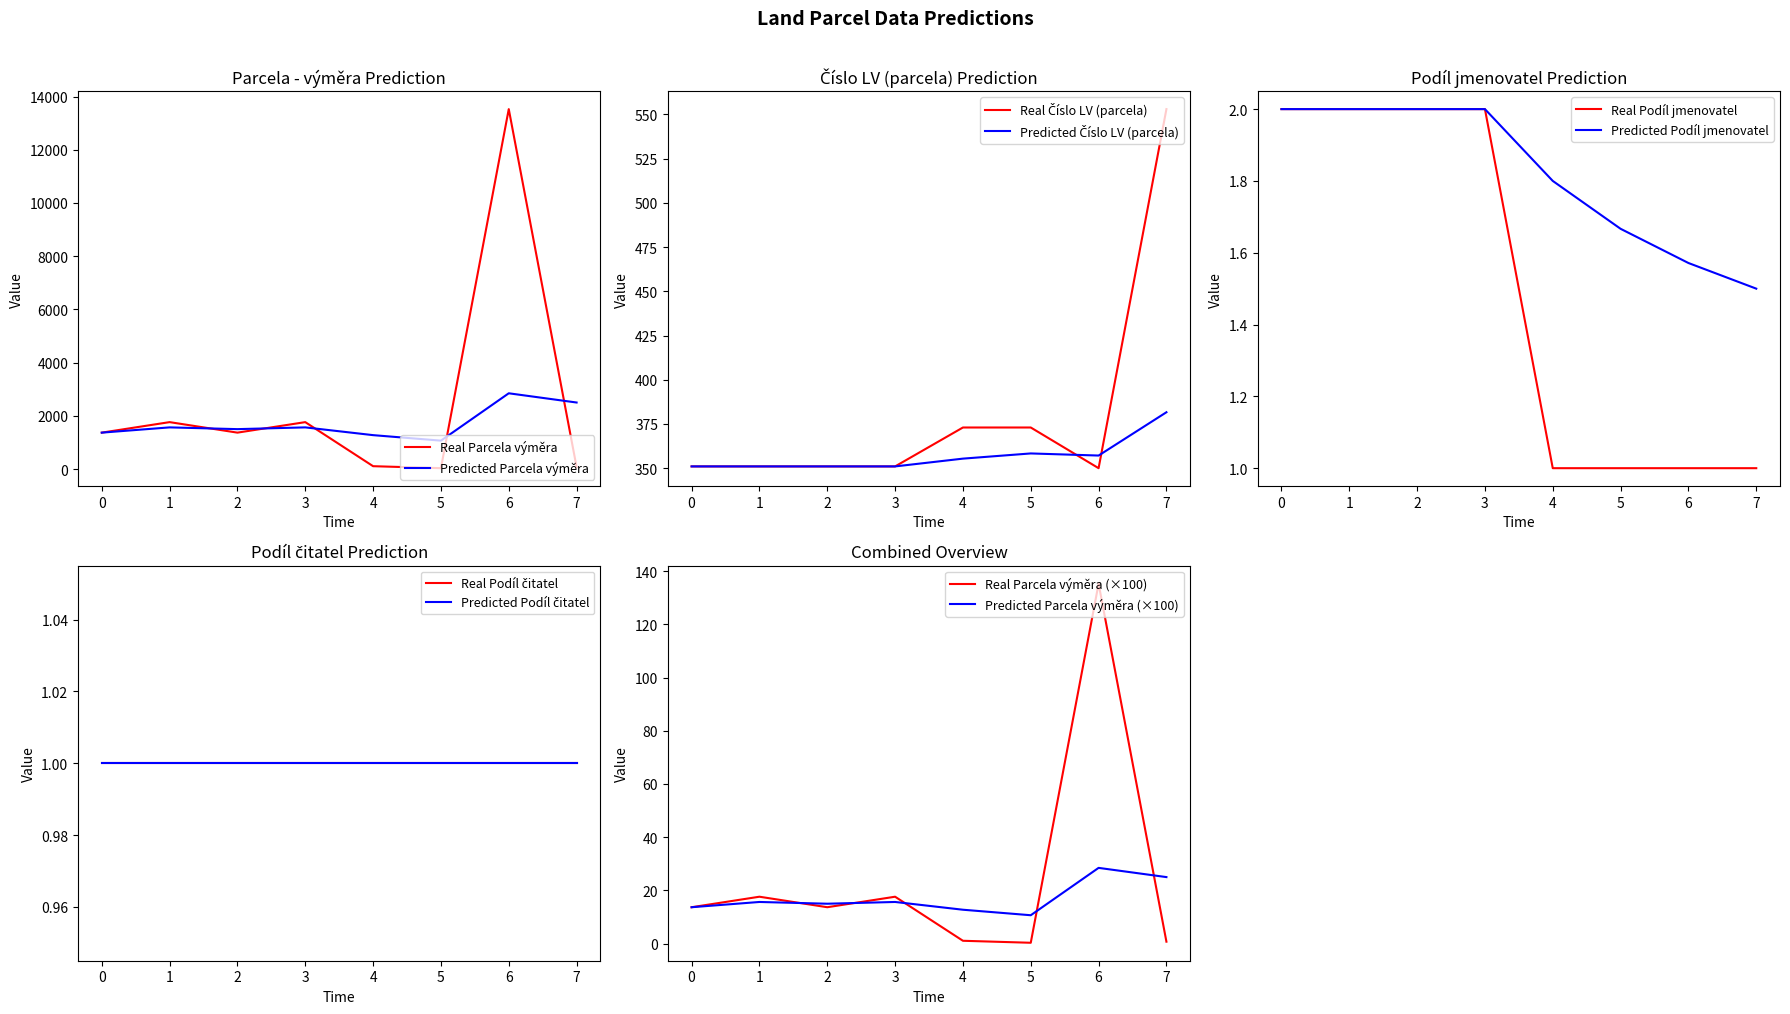

What is the maximum value for Real Parcela výměra?

13527.0